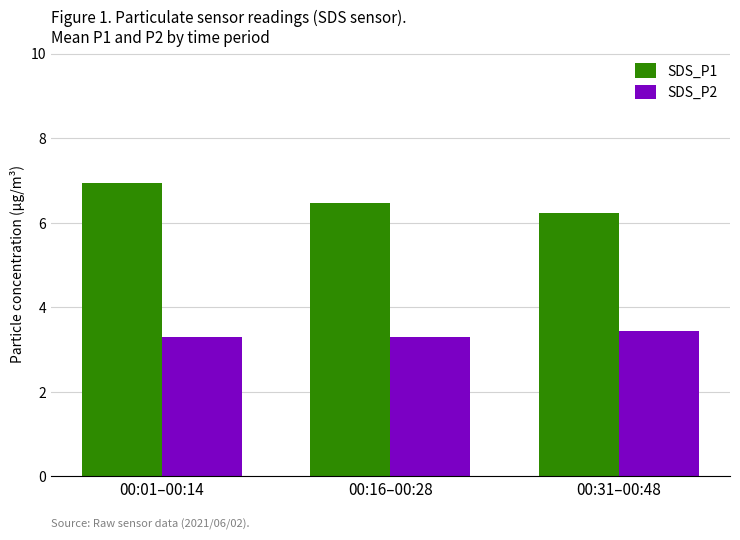

True or false: SDS_P2 has a value of 3.3 at 00:16–00:28.

True